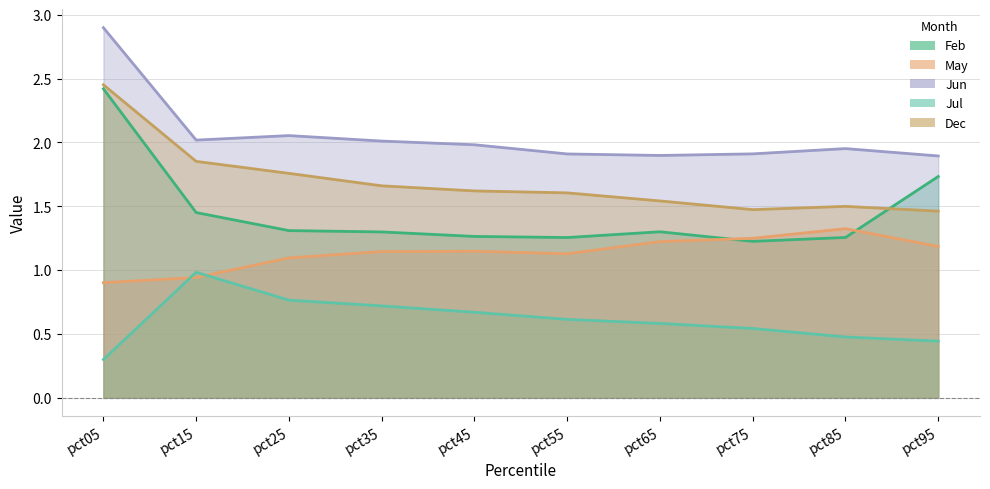

True or false: Dec has more than 2 points higher than both neighbors.

False